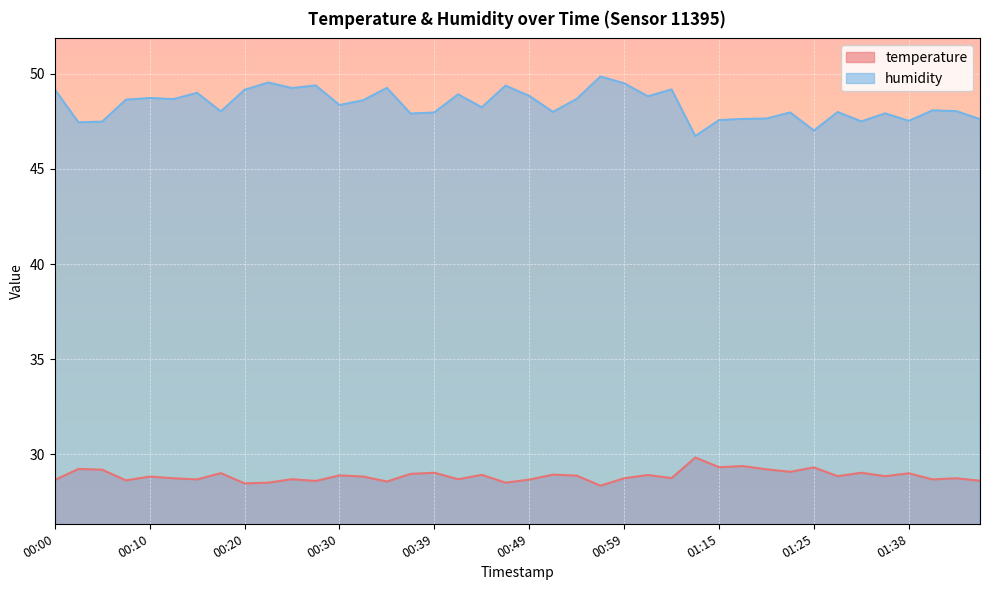

Which series has the largest range (max minus min)?

humidity